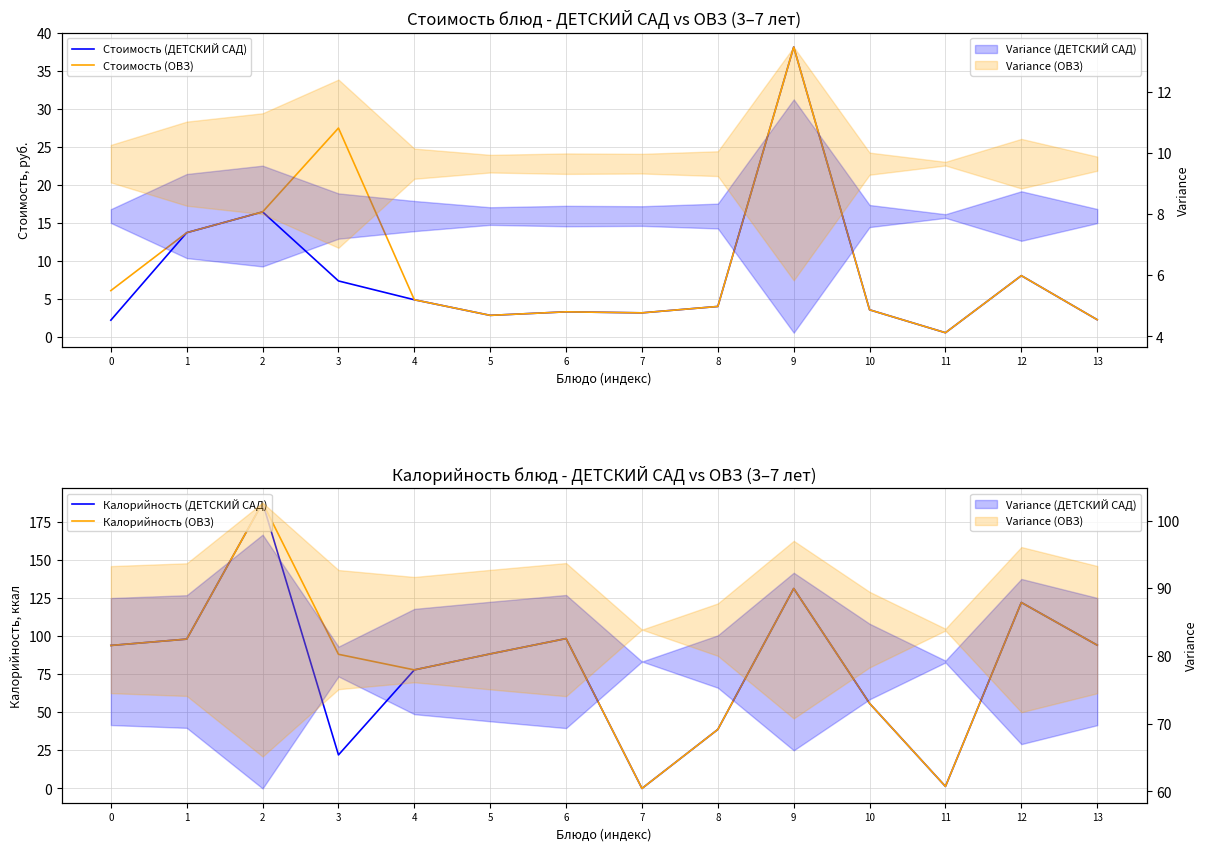

The value of Стоимость (ДЕТСКИЙ САД) at 9 is 66.5. True or false?

False